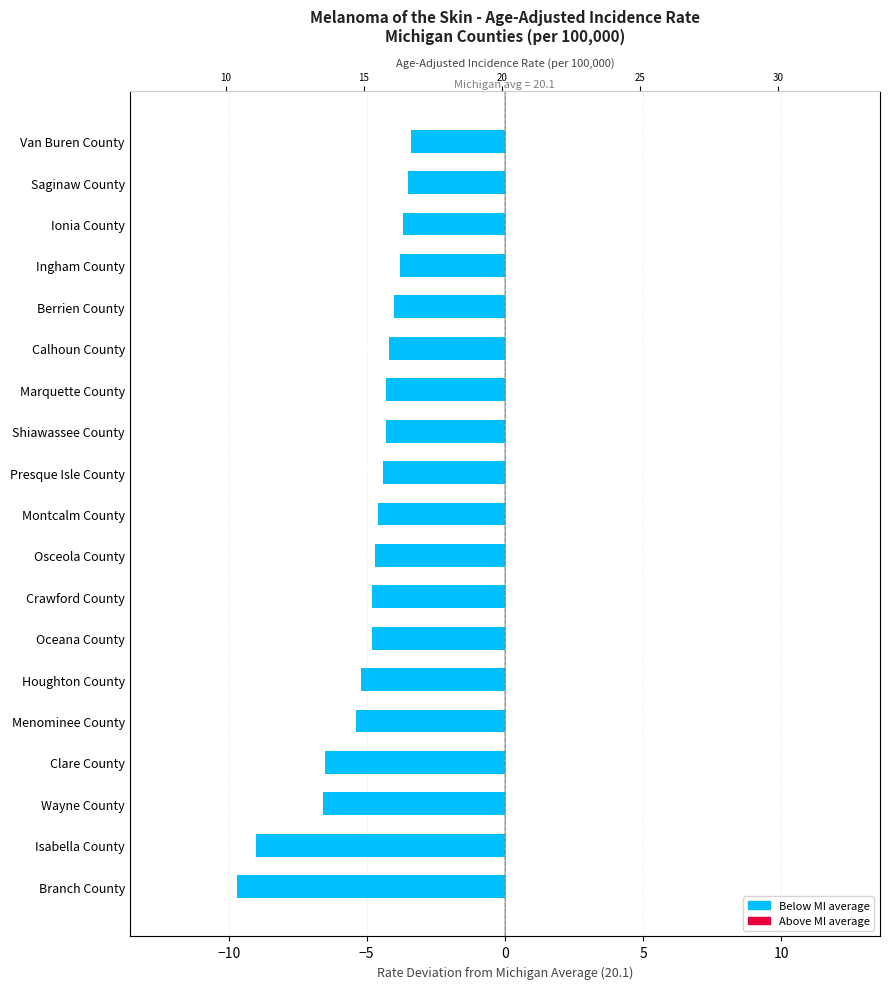

What is the maximum value shown in the chart?

-3.4